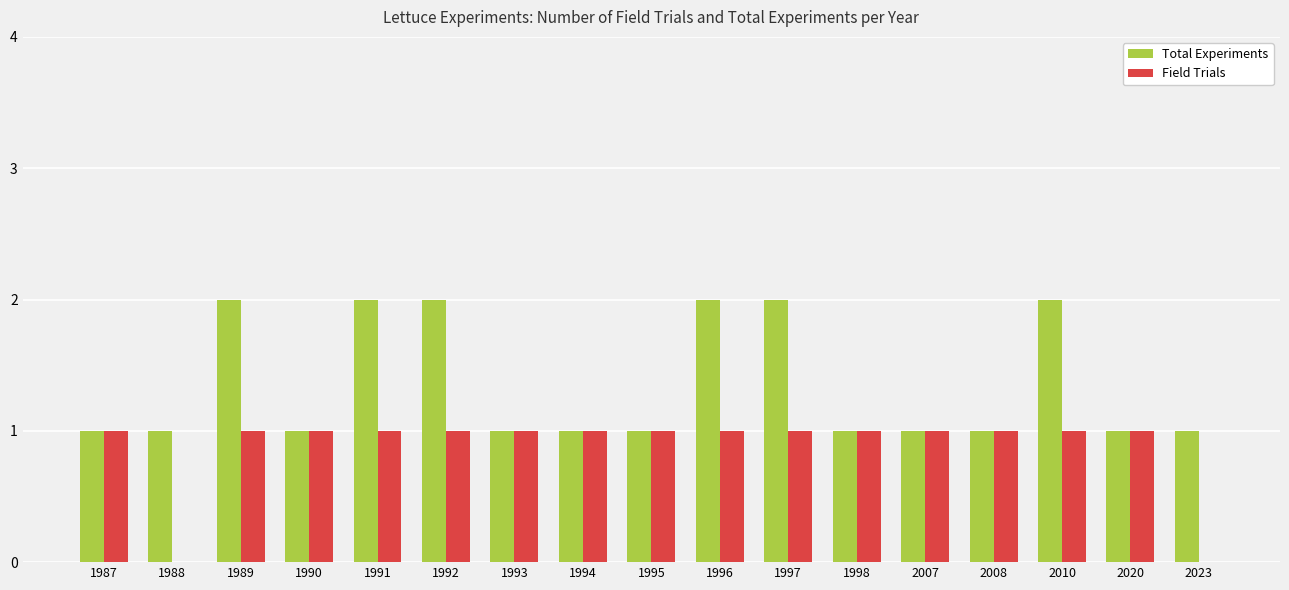

The value of Field Trials at 1990 is 2. True or false?

False